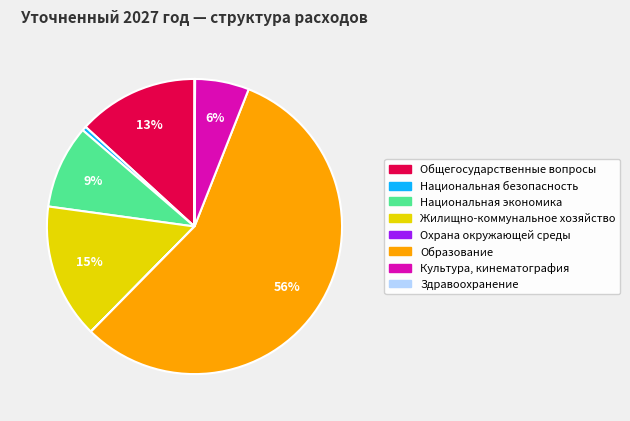

Between Жилищно-коммунальное хозяйство and Общегосударственные вопросы, which is larger?

Жилищно-коммунальное хозяйство